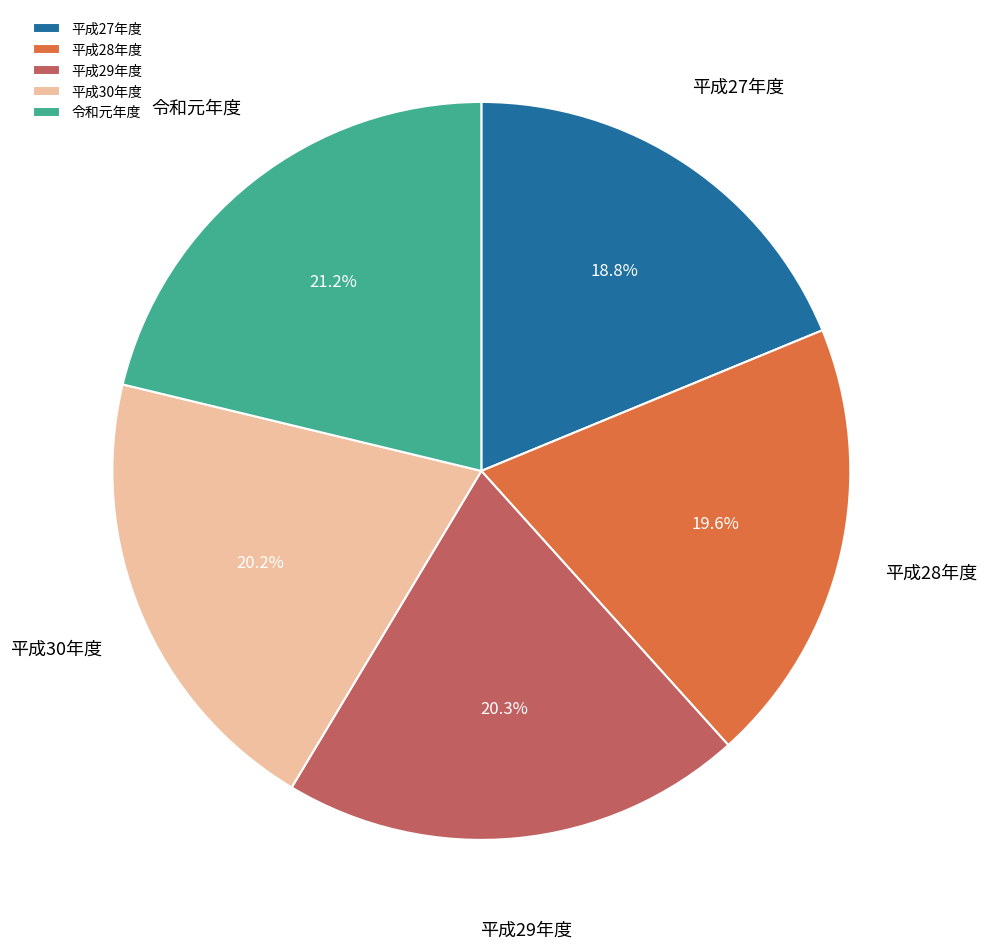

What percentage is NOT represented by 平成30年度?

79.8%